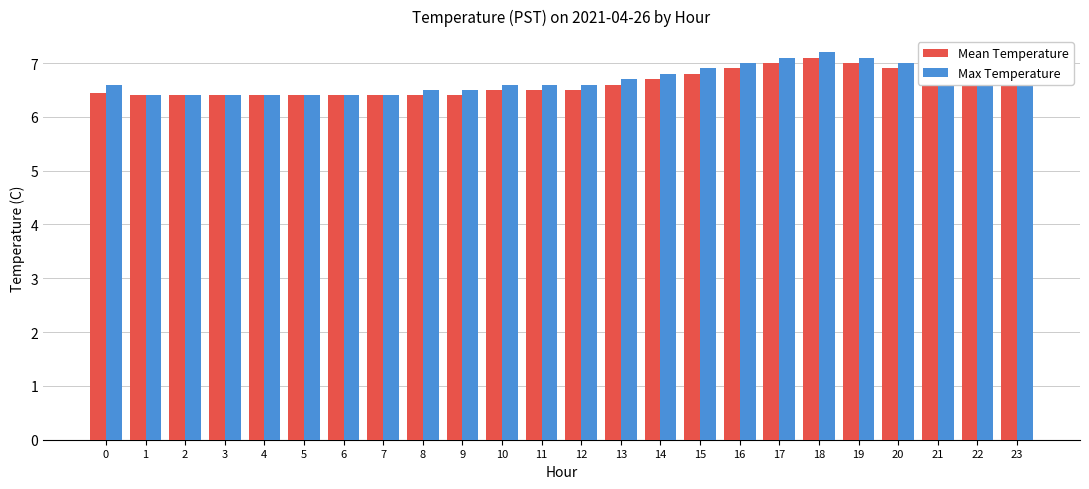

What is the difference between the Max Temperature values at 6 and 18?

0.8